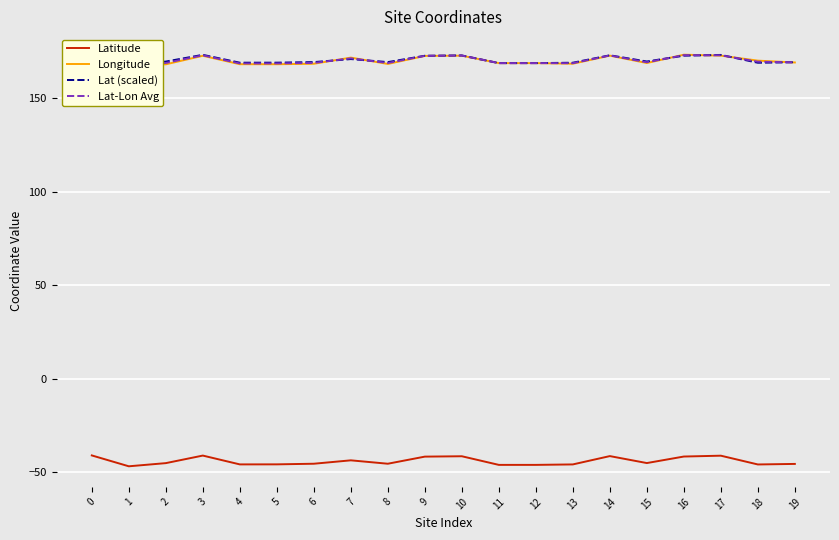

Which series changed the most between 8 and 14?

Longitude